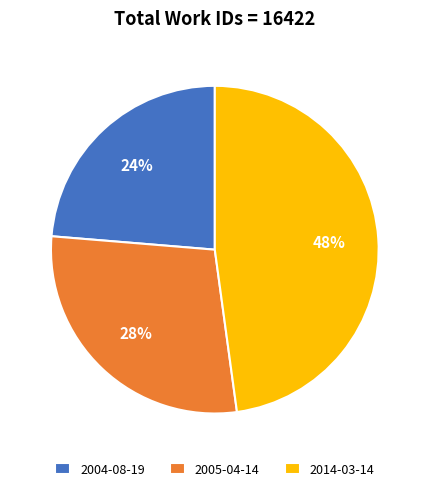

Which category has the biggest portion of the pie?

2014-03-14